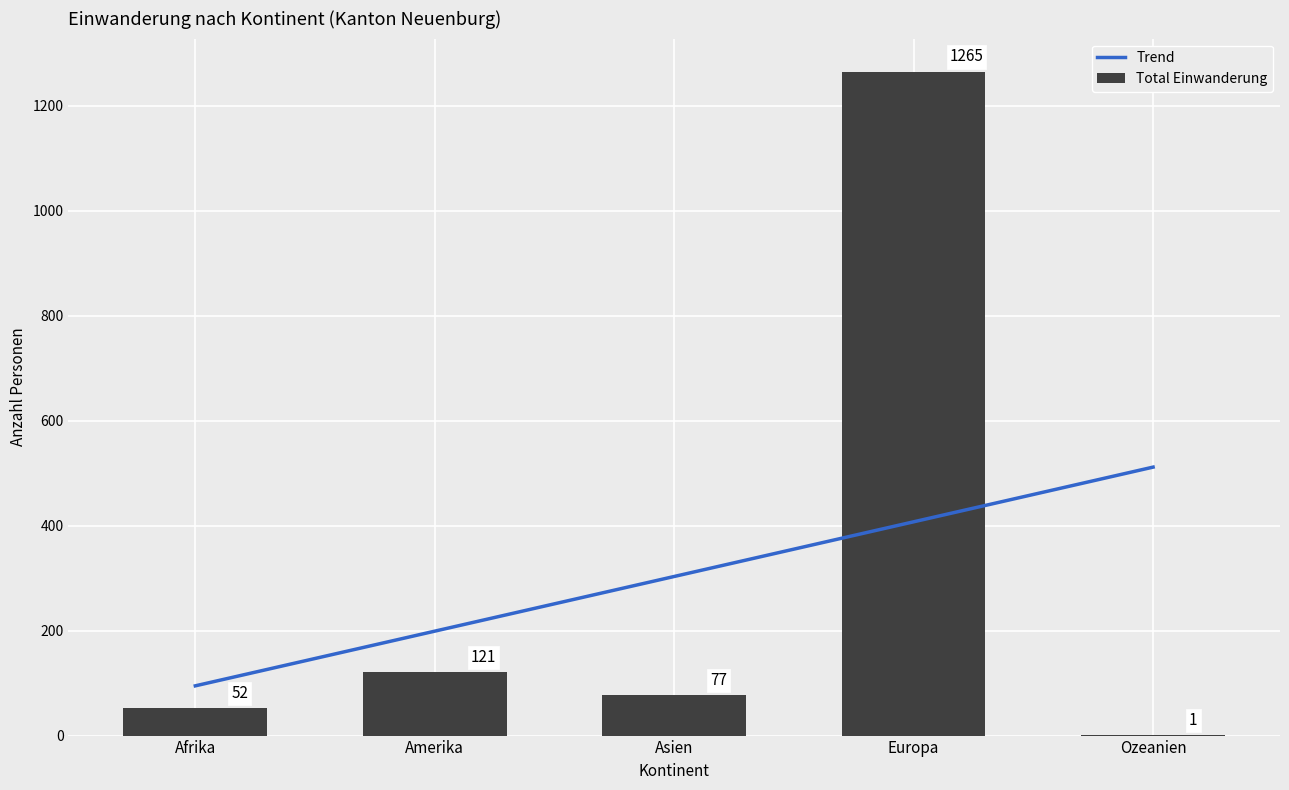

What is the maximum value for Trend?

511.6